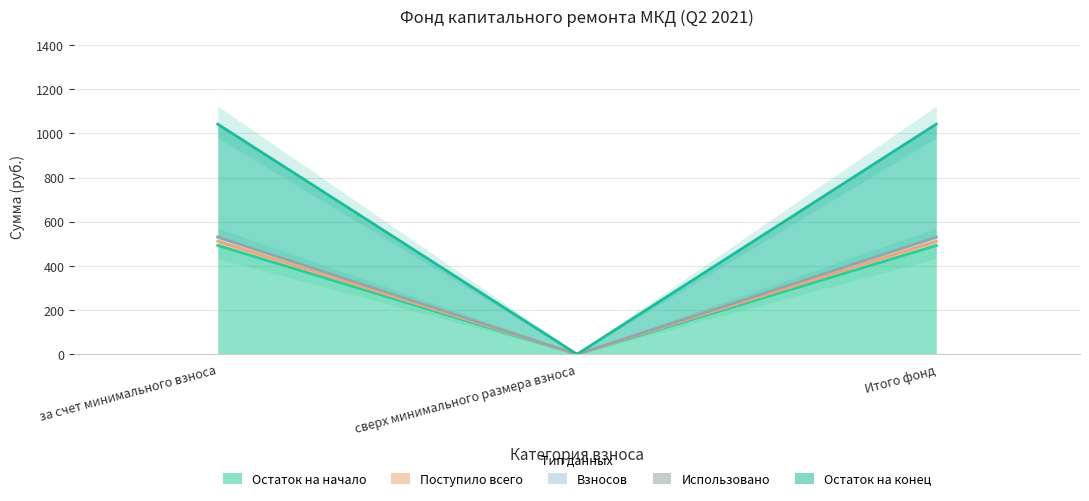

Which series has the largest total across all categories?

Взносов